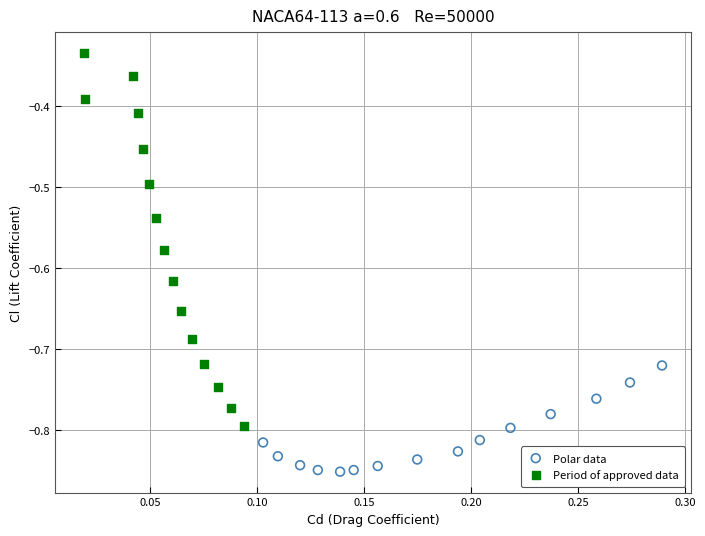

Which series reaches the minimum Y coordinate?

Polar data